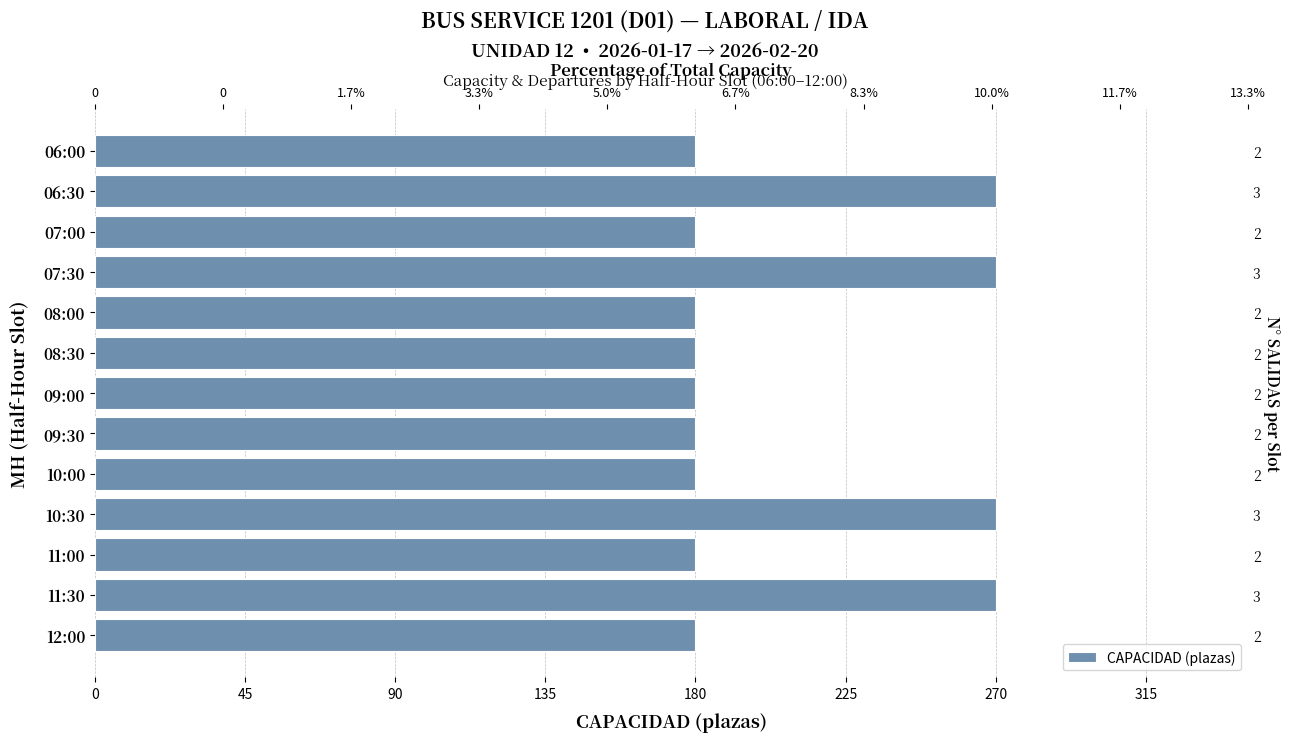

Are the bars horizontal?

Yes